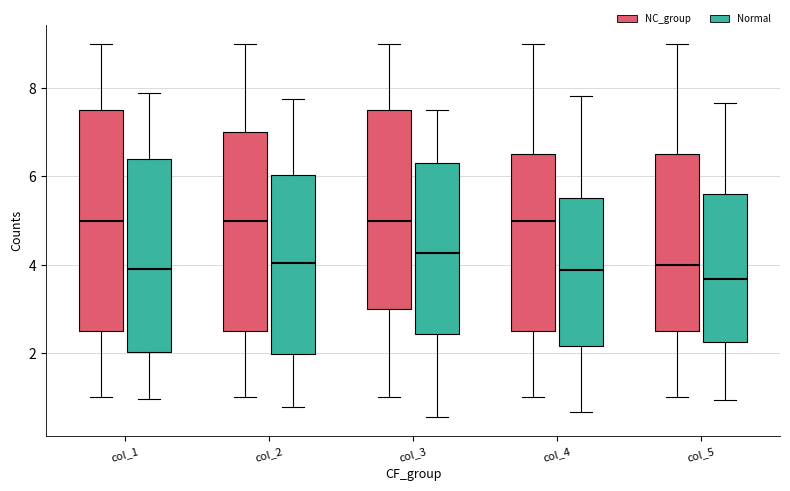

Where does the upper whisker of the box for col_3 (NC_group) end on the y-axis? The values are not printed on the chart, so give them approximately, as read against the axis.

9.0